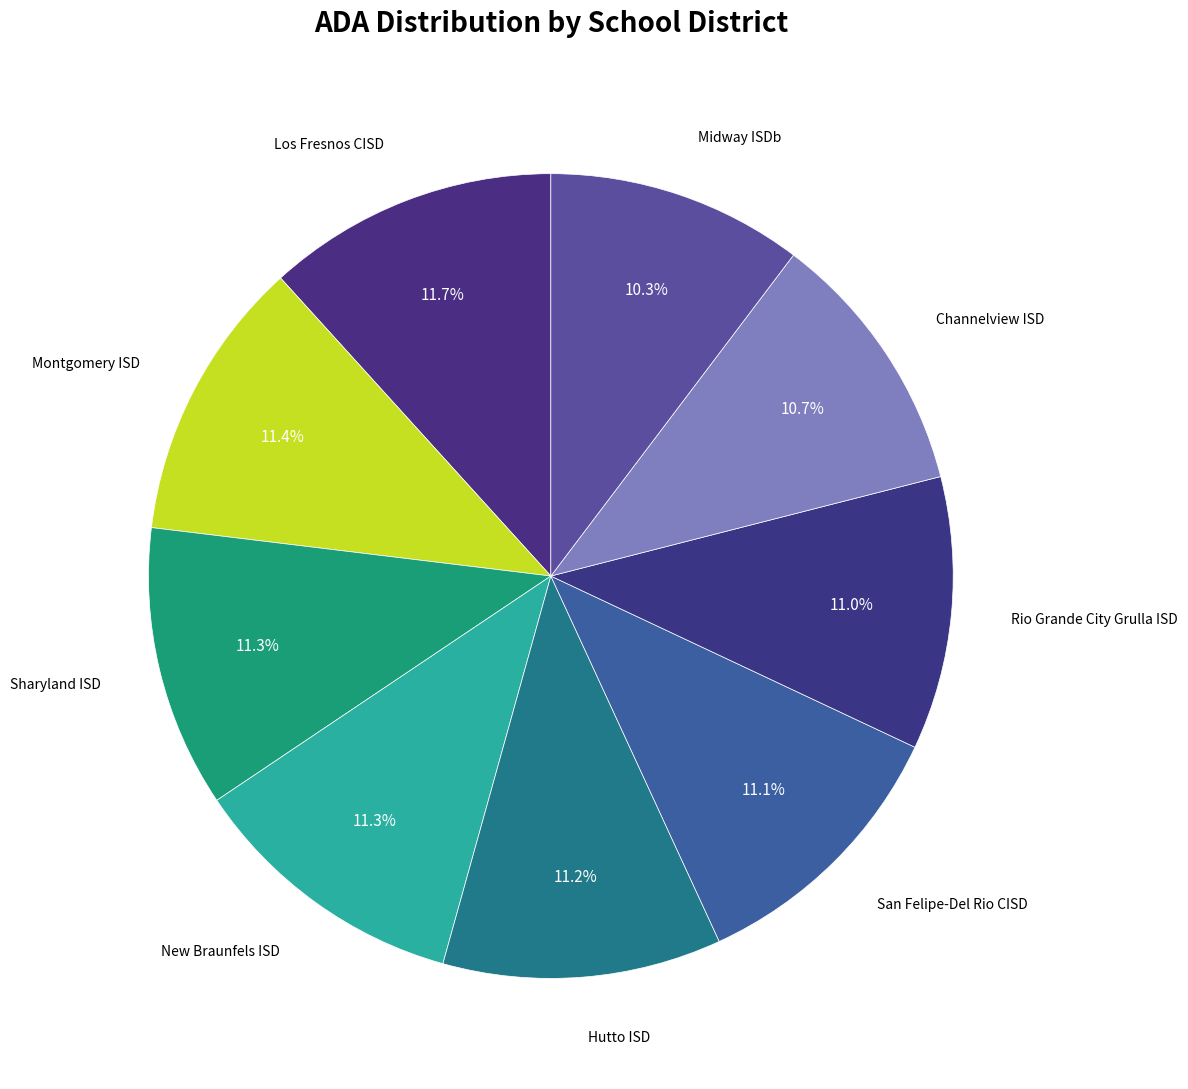

How many segments does this pie chart have?

9